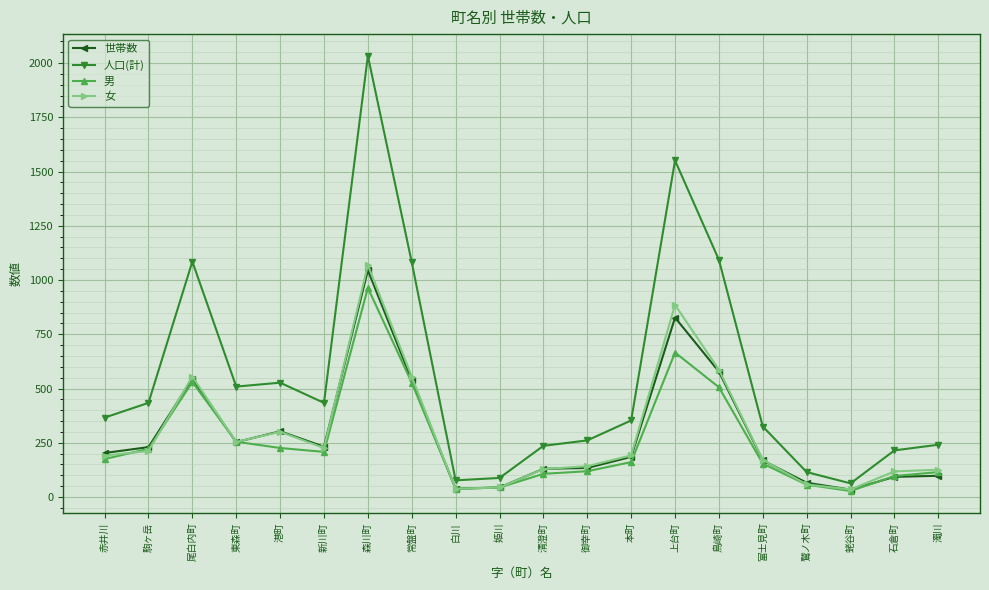

How many values in the 女 series are below 192?

10